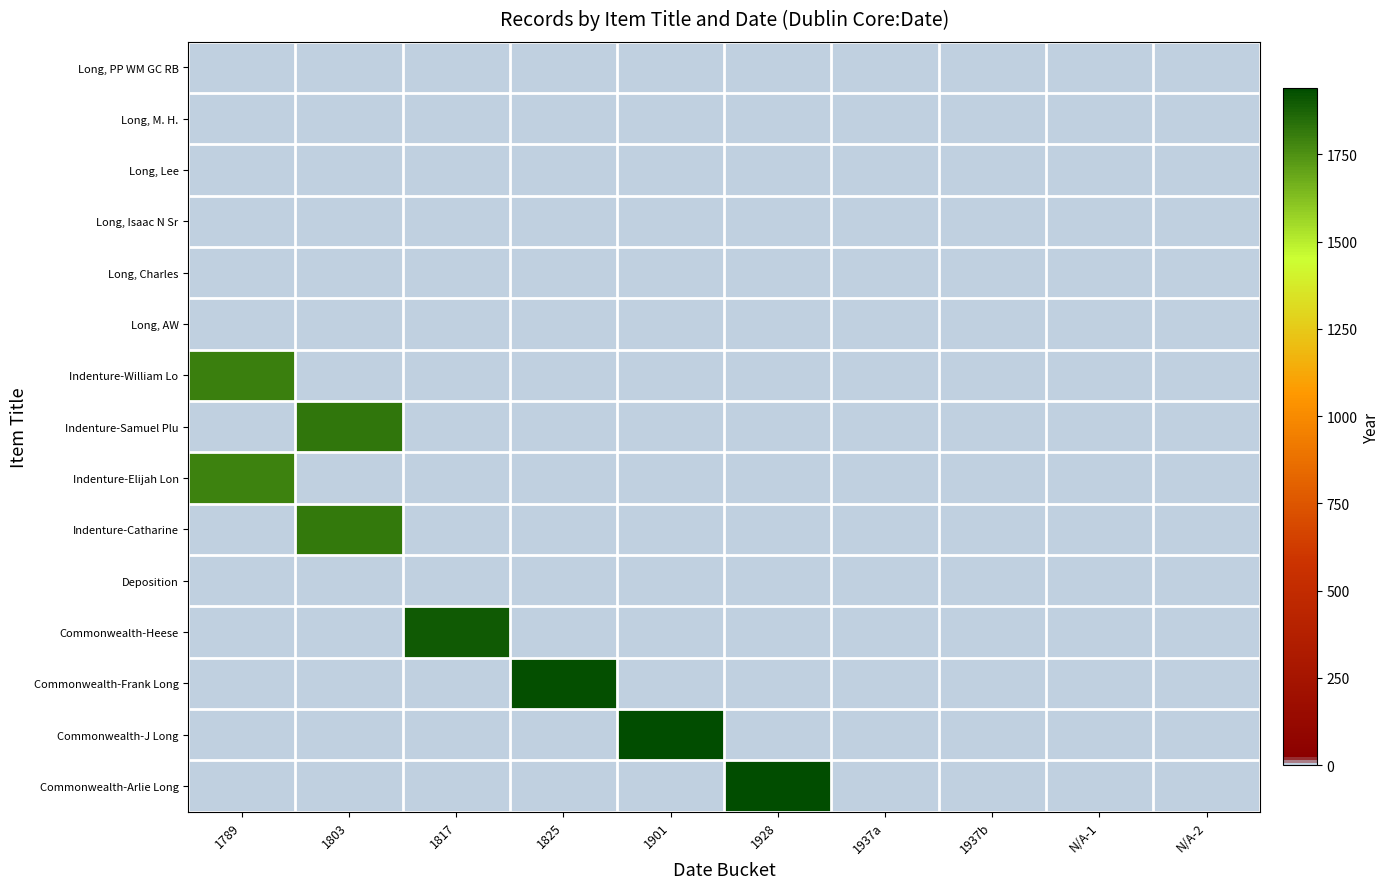

Which label corresponds to the largest value in the chart?

1901